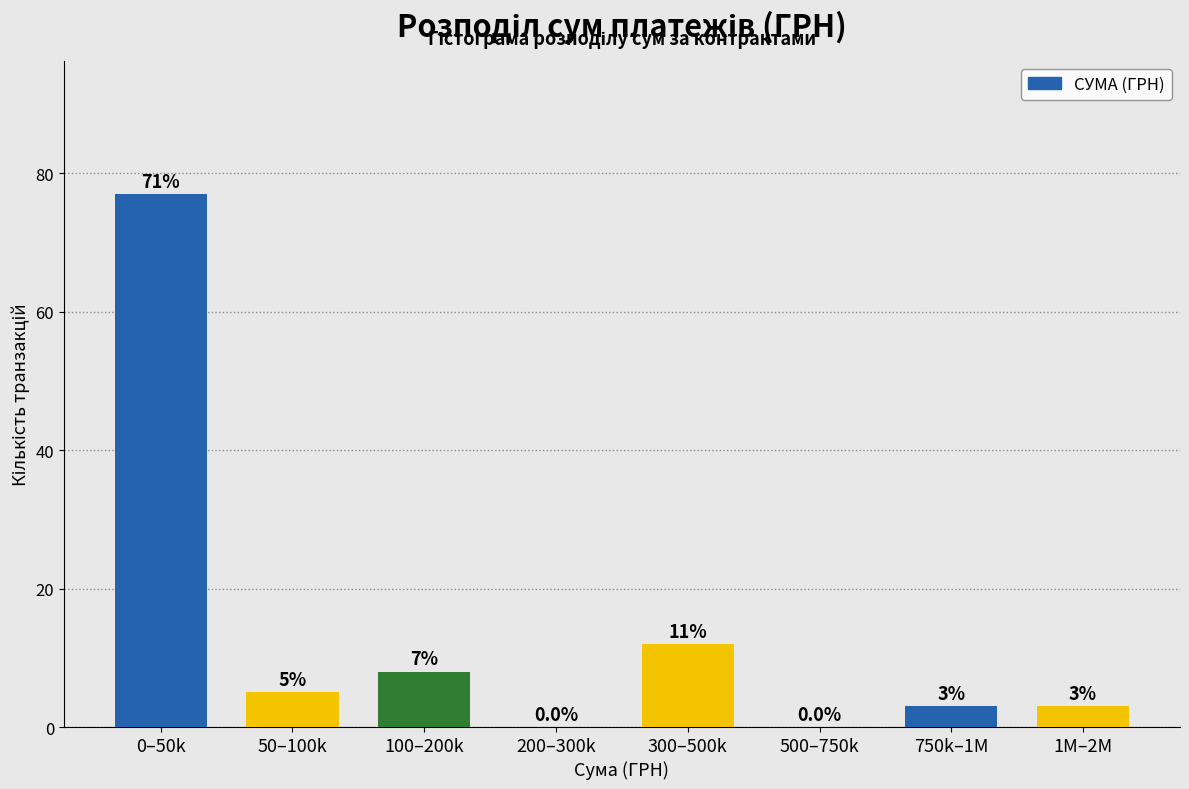

Reading right to left, list all the values displayed in this chart.

1M–2M=3	750k–1M=3	500–750k=0	300–500k=12	200–300k=0	100–200k=8	50–100k=5	0–50k=77